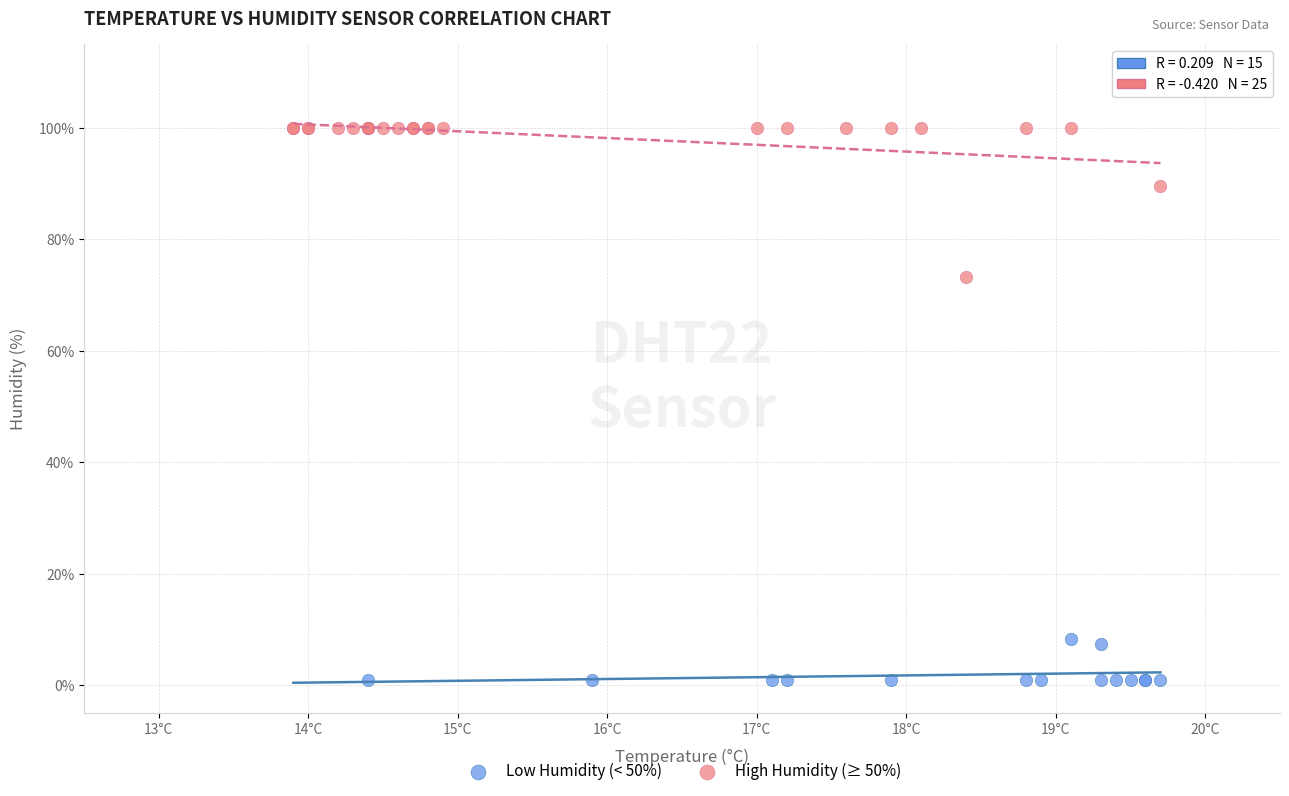

Which series has the widest spread of Y values?

High Humidity (≥ 50%)